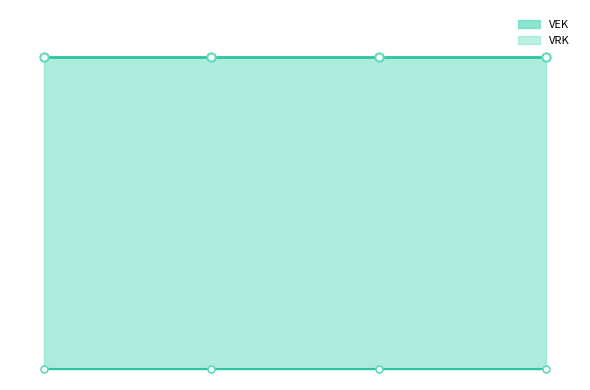

At which category is the sum across all series the highest?

2023 1ste aanpassing
goedgekeurd